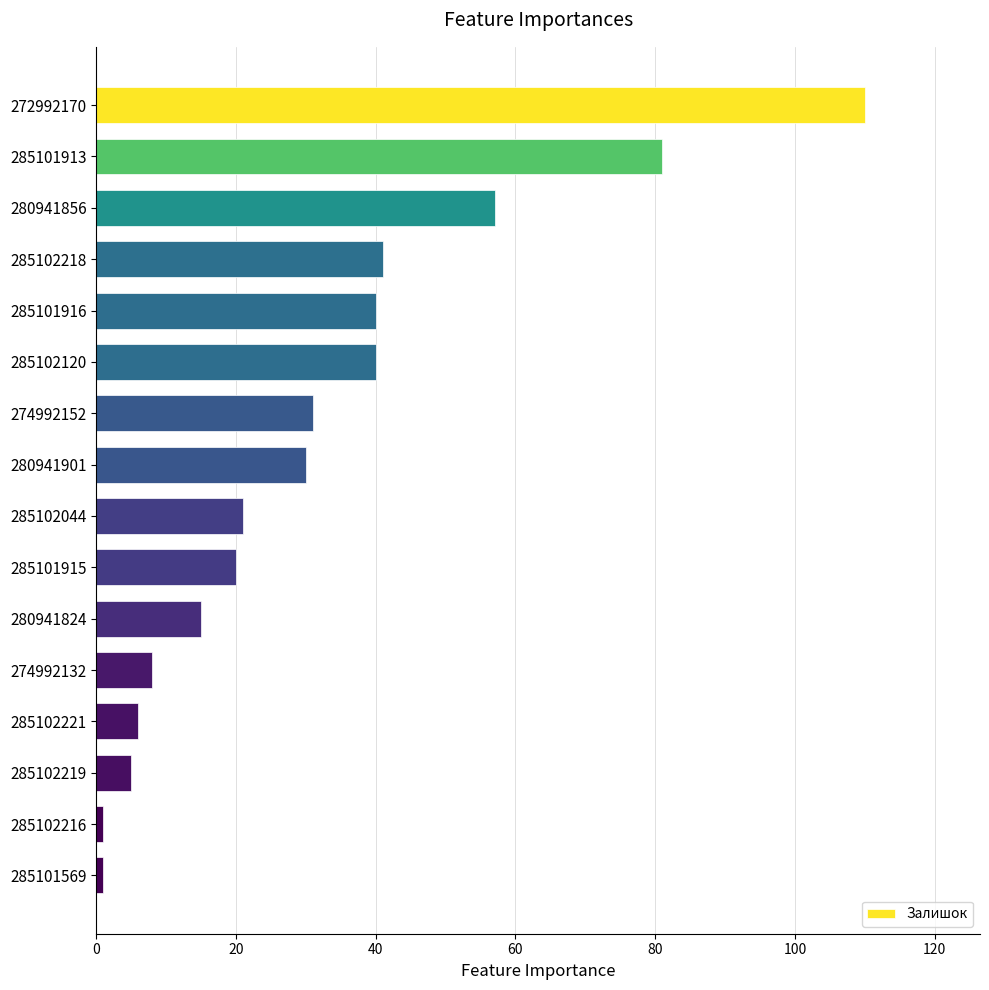

Reading top to bottom, transcribe all the data shown in this chart.

110	81	57	41	40	40	31	30	21	20	15	8	6	5	1	1